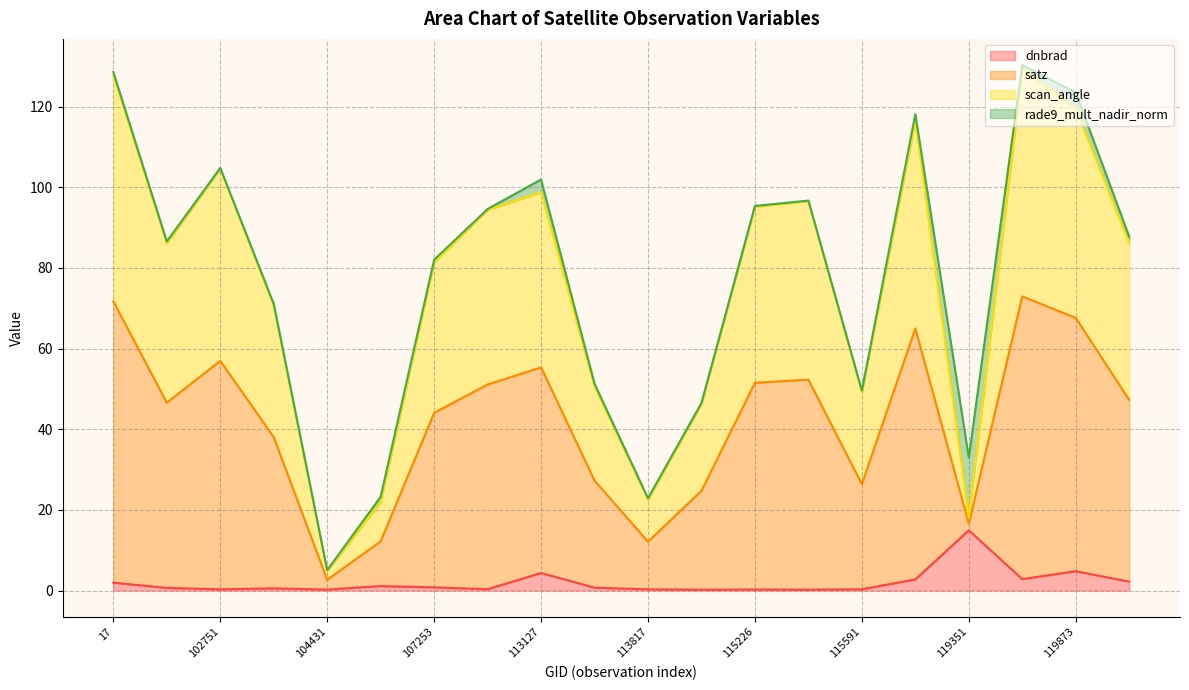

Is it true that scan_angle equals 36.0 at 119873?

False